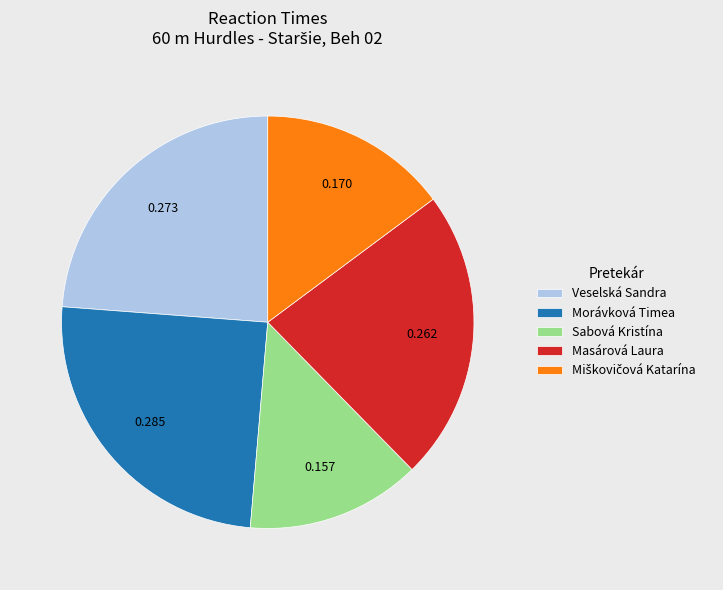

Which has a higher value, Sabová Kristína or Veselská Sandra?

Veselská Sandra